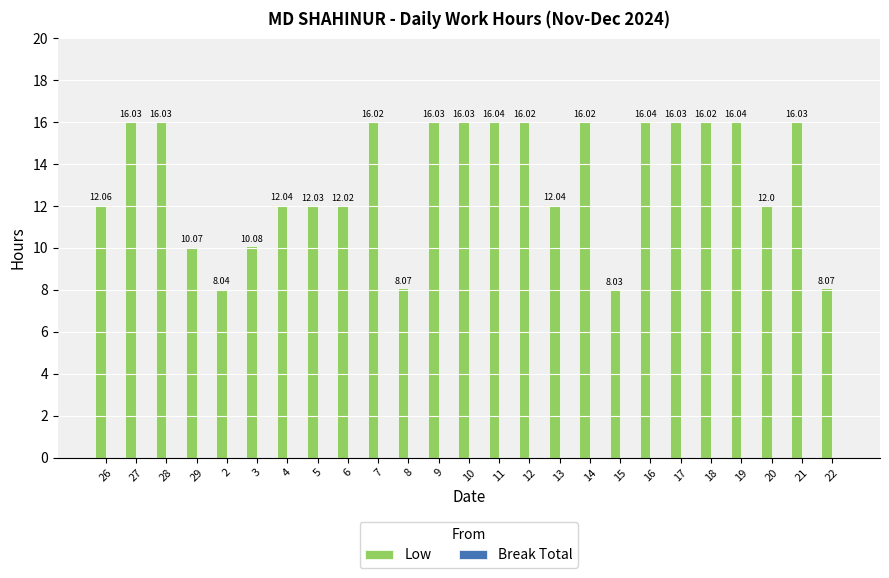

What position from the right is 6?

17